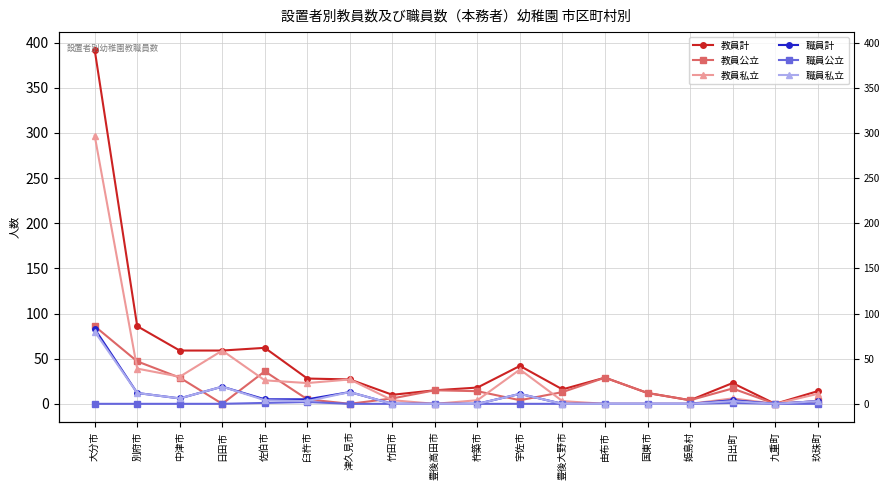

At which category is the sum across all series the highest?

大分市